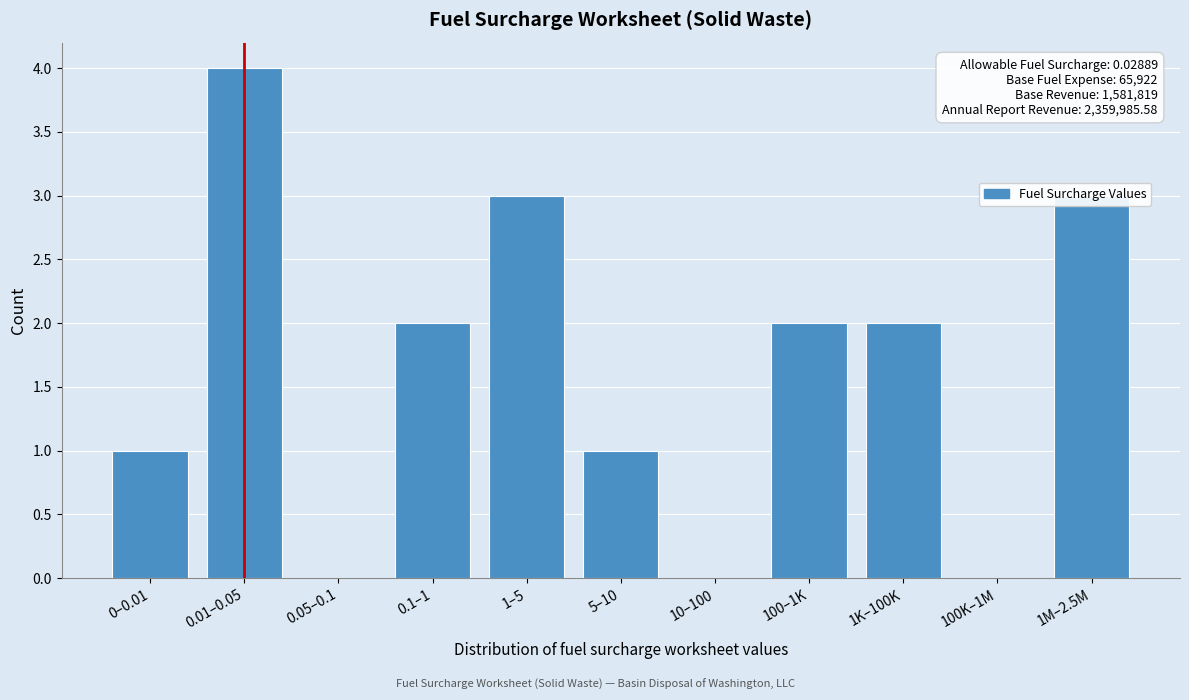

What is the change in value from 0.01–0.05 to 5–10?

-3